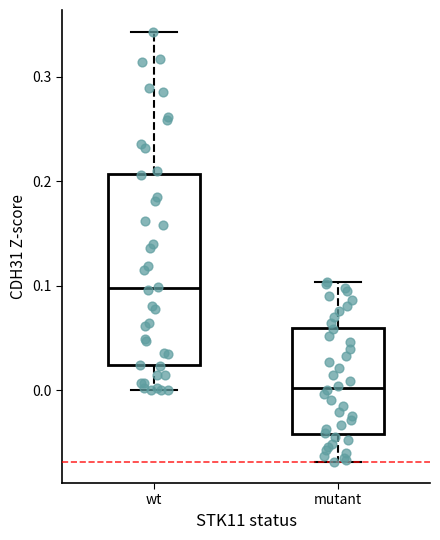

Which box is the tallest, from its lower edge to its upper edge?

wt